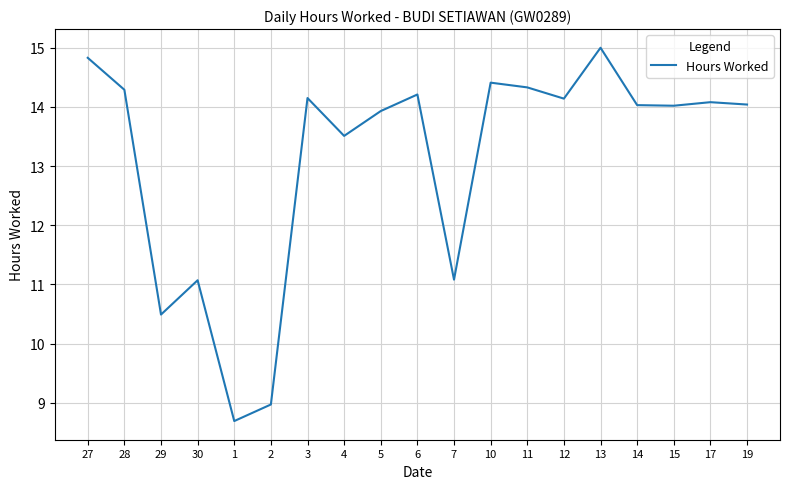

Read the value at 2.

9.0